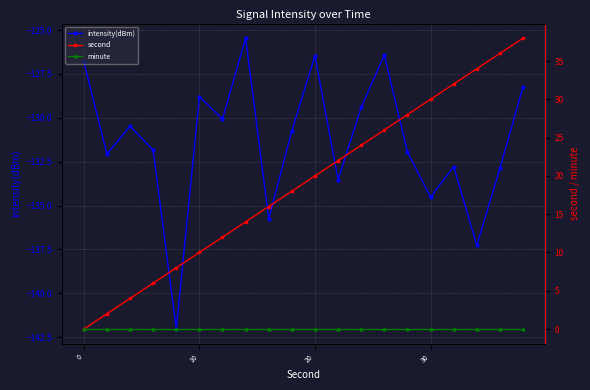

In intensity(dBm), how many points are lower than both neighbors (excluding endpoints)?

7